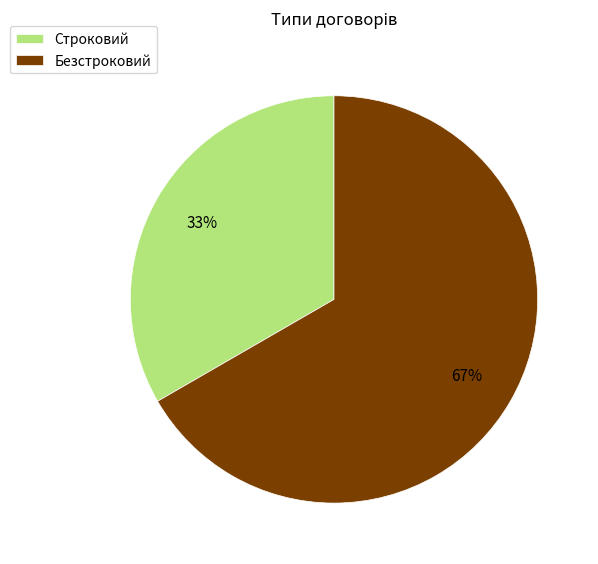

Between Строковий and Безстроковий, which is larger?

Безстроковий